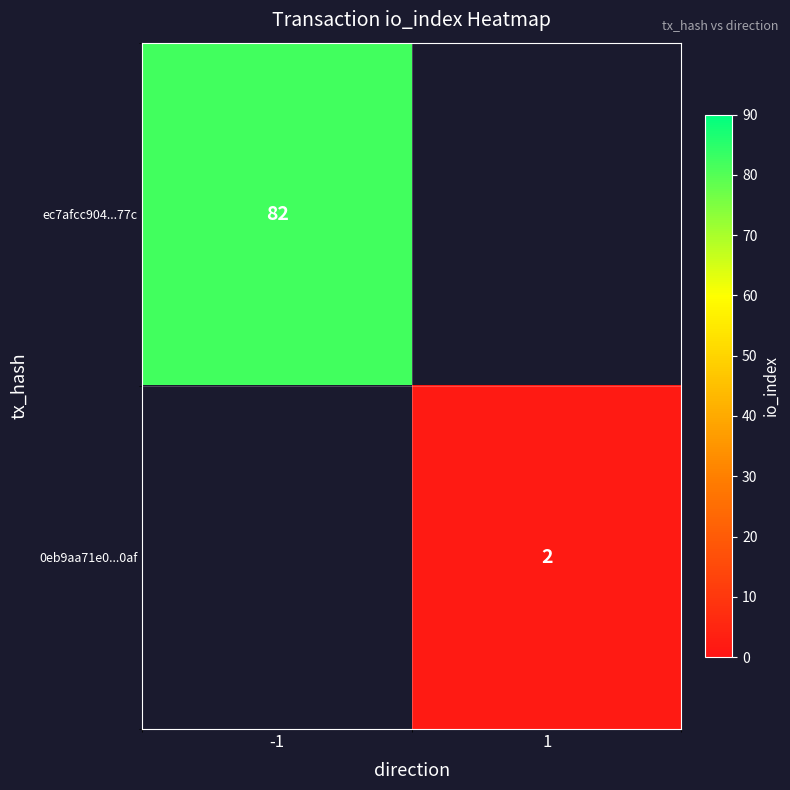

Is it true that 0eb9aa71e0...0af equals 2 at 1?

True